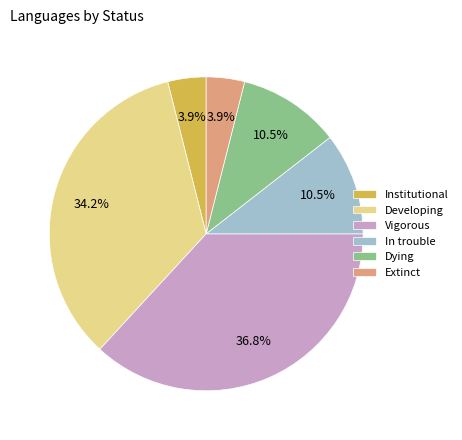

Is it true that Extinct is 13% of the pie?

False